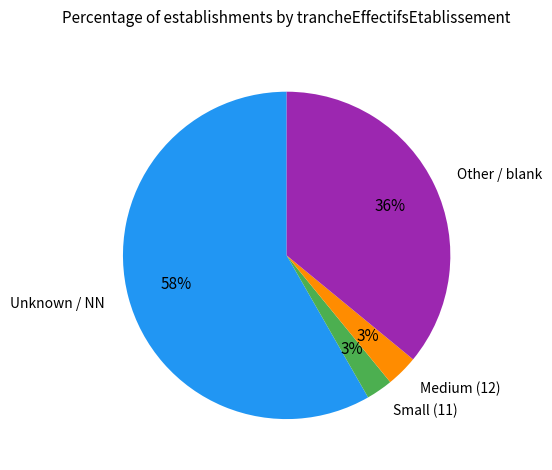

Between Medium (12) and Other / blank, which is larger?

Other / blank